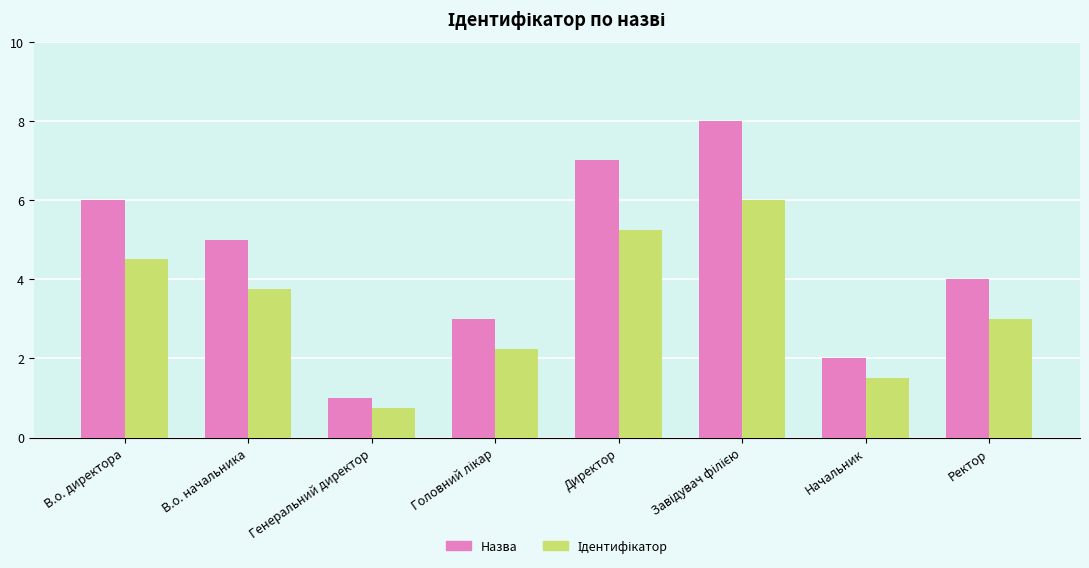

Which series changed the most between В.о. начальника and Ректор?

Назва